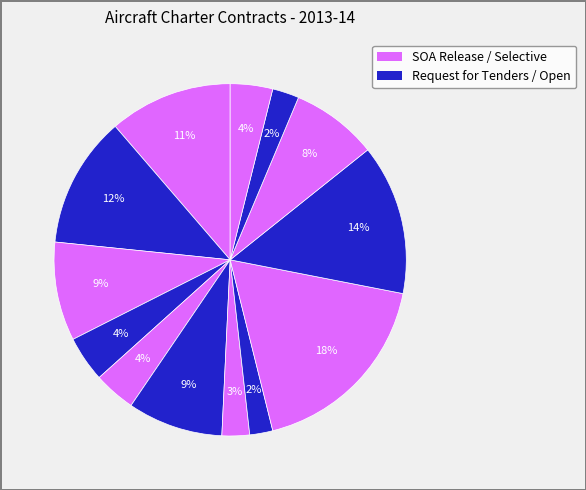

How many segments does this pie chart have?

13